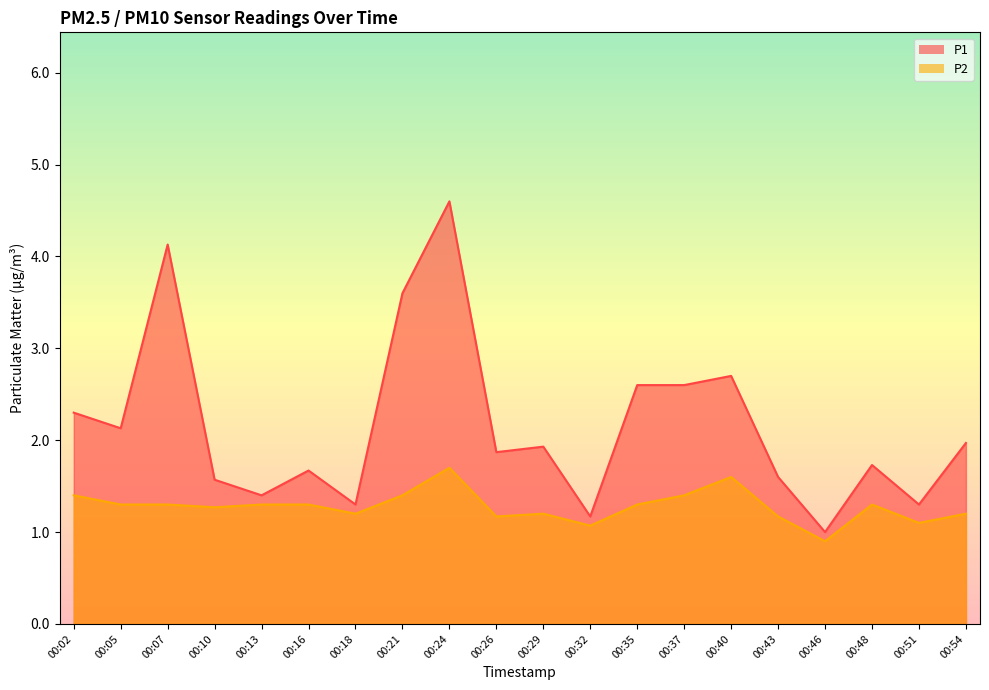

What is the difference between the second highest and minimum values in the P1 series?

3.1